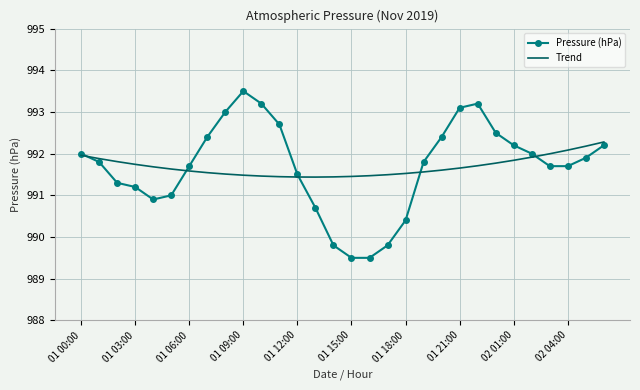

Which series has the largest range (max minus min)?

Pressure (hPa)